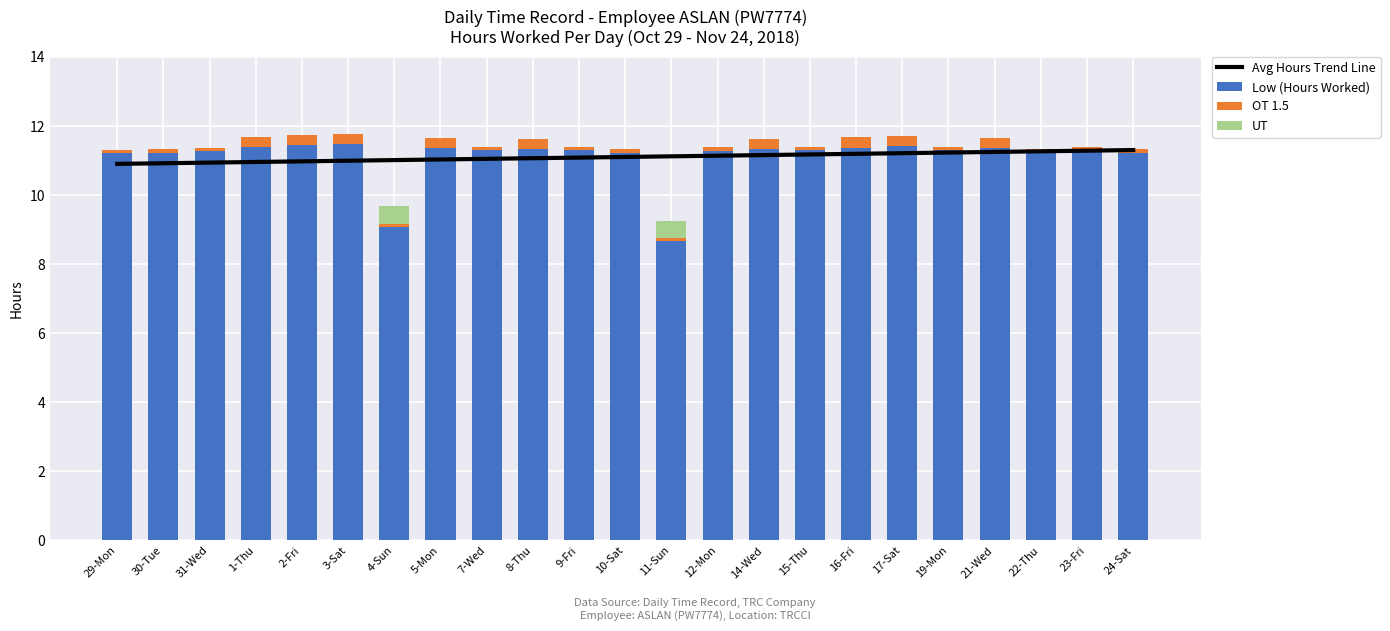

What is the average value of the Avg Hours Trend Line series?

11.1